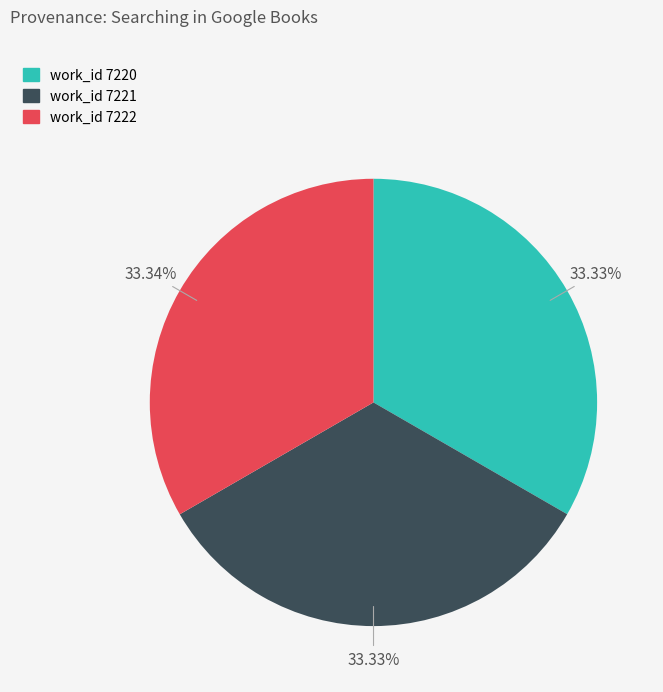

Is there any slice that represents more than half of the pie?

No